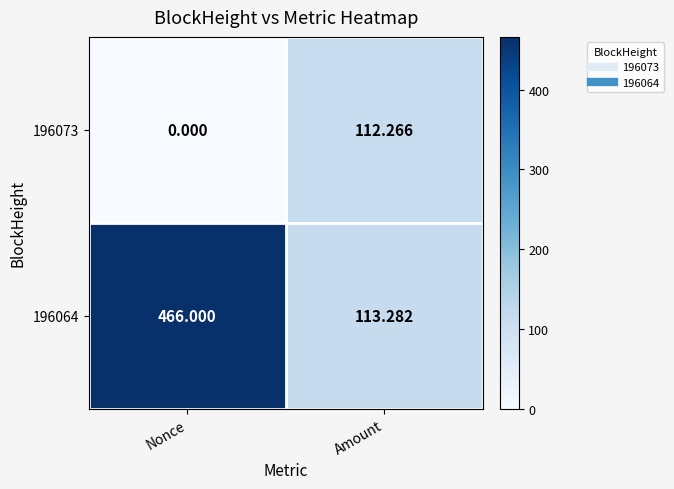

At which label is 196073 closest to 56?

Nonce